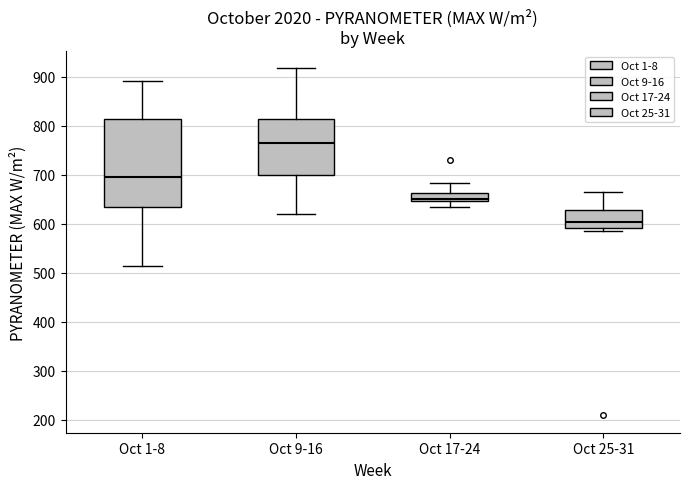

Reading left to right, transcribe this box plot: for each box, give where its median line is, the range the box spans, and where its two whiskers end, as read against the y-axis. The values are not printed on the chart, so give them approximately, as read against the axis.

Oct 1-8: median 700, box 640 to 810, whiskers 510 to 890
Oct 9-16: median 770, box 700 to 810, whiskers 620 to 920
Oct 17-24: median 650 (just above the box's lower edge), box 650 to 660, whiskers 640 to 680
Oct 25-31: median 600, box 590 to 630, whiskers 590 (just below the box's lower edge) to 670